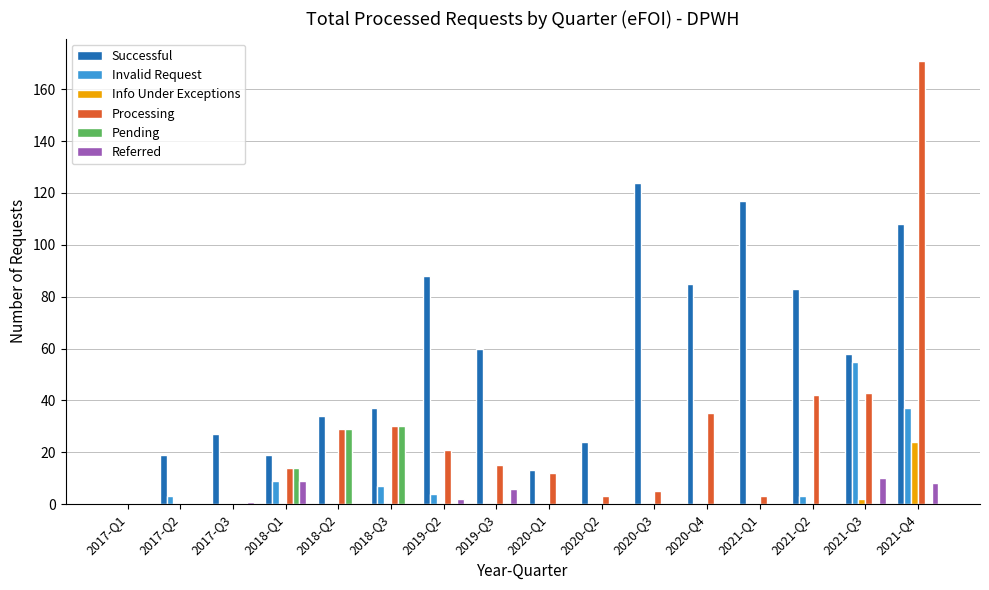

Which series has the largest total across all categories?

Successful